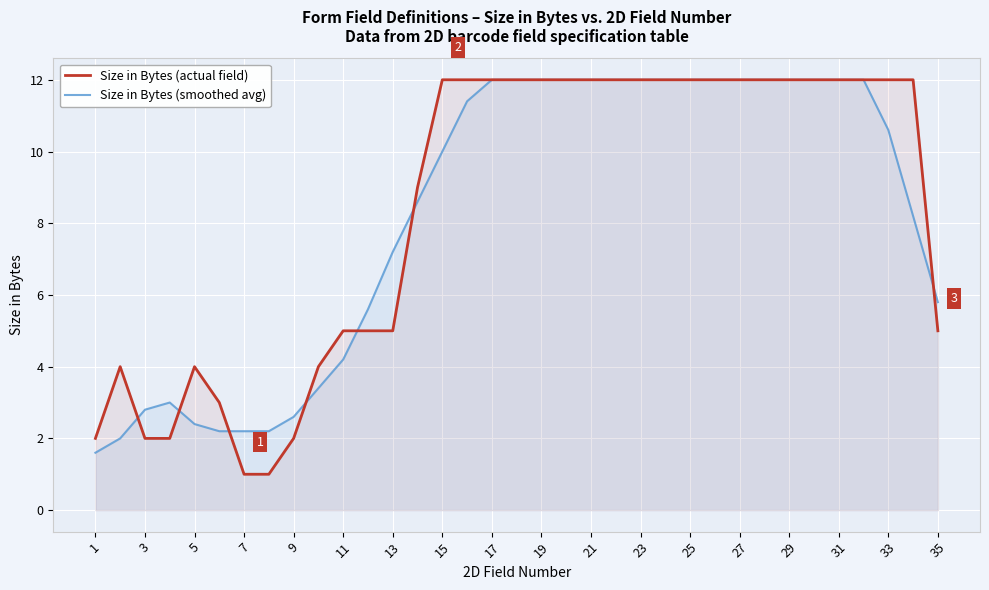

List the series in order of their peak value, highest first.

Size in Bytes (smoothed avg), Size in Bytes (actual field)